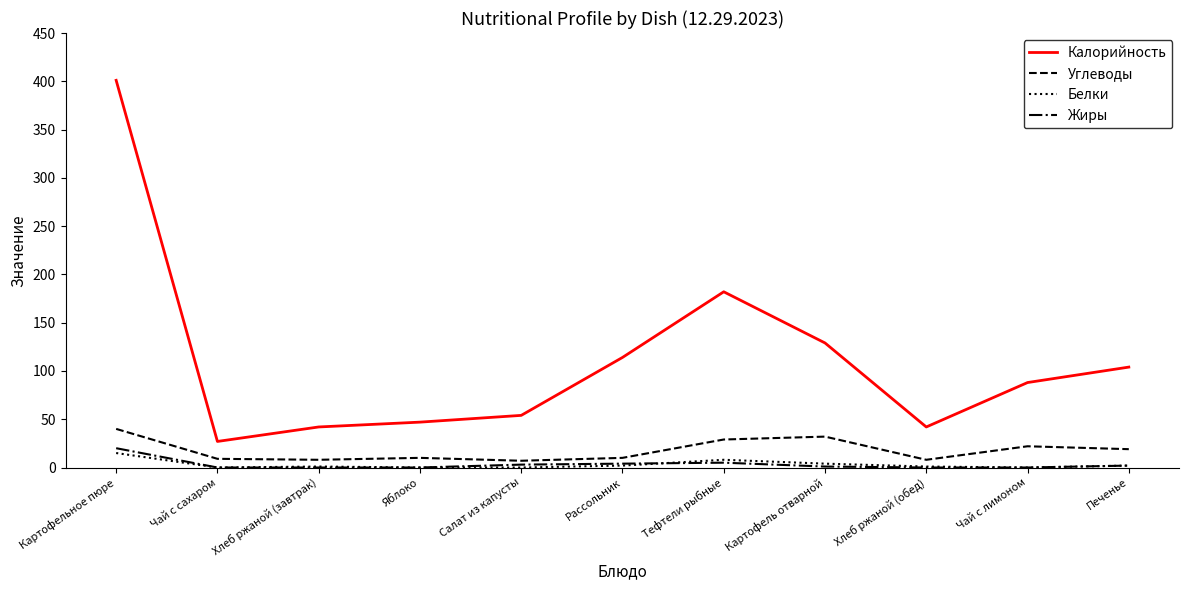

Which label corresponds to the largest value in the chart?

Картофельное пюре